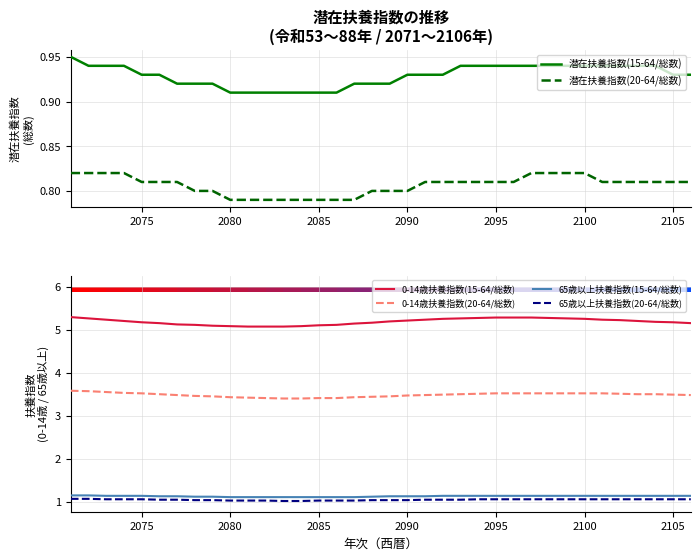

Reading right to left, what are all the values shown in this chart?

潜在扶養指数(15-64/総数): 0.9	0.9	0.9	0.9	0.9	0.9	0.9	0.9	0.9	0.9	0.9	0.9	0.9	0.9	0.9	0.9	0.9	0.9	0.9	0.9	0.9	0.9	0.9	0.9	0.9	0.9	0.9	0.9	0.9	0.9	0.9	0.9	0.9	0.9	0.9	0.9
潜在扶養指数(20-64/総数): 0.8	0.8	0.8	0.8	0.8	0.8	0.8	0.8	0.8	0.8	0.8	0.8	0.8	0.8	0.8	0.8	0.8	0.8	0.8	0.8	0.8	0.8	0.8	0.8	0.8	0.8	0.8	0.8	0.8	0.8	0.8	0.8	0.8	0.8	0.8	0.8
0-14歳扶養指数(15-64/総数): 5.2	5.2	5.2	5.2	5.2	5.2	5.2	5.3	5.3	5.3	5.3	5.3	5.3	5.3	5.2	5.2	5.2	5.2	5.2	5.1	5.1	5.1	5.1	5.1	5.1	5.1	5.1	5.1	5.1	5.1	5.2	5.2	5.2	5.2	5.3	5.3
0-14歳扶養指数(20-64/総数): 3.5	3.5	3.5	3.5	3.5	3.5	3.5	3.5	3.5	3.5	3.5	3.5	3.5	3.5	3.5	3.5	3.5	3.5	3.4	3.4	3.4	3.4	3.4	3.4	3.4	3.4	3.4	3.5	3.5	3.5	3.5	3.5	3.5	3.5	3.6	3.6
65歳以上扶養指数(15-64/総数): 1.1	1.1	1.1	1.1	1.1	1.1	1.1	1.1	1.1	1.1	1.1	1.1	1.1	1.1	1.1	1.1	1.1	1.1	1.1	1.1	1.1	1.1	1.1	1.1	1.1	1.1	1.1	1.1	1.1	1.1	1.1	1.1	1.1	1.1	1.1	1.1
65歳以上扶養指数(20-64/総数): 1.1	1.1	1.1	1.1	1.1	1.1	1.1	1.1	1.1	1.1	1.1	1.1	1.1	1.1	1.1	1.1	1.0	1.0	1.0	1.0	1.0	1.0	1.0	1.0	1.0	1.0	1.0	1.0	1.0	1.1	1.1	1.1	1.1	1.1	1.1	1.1